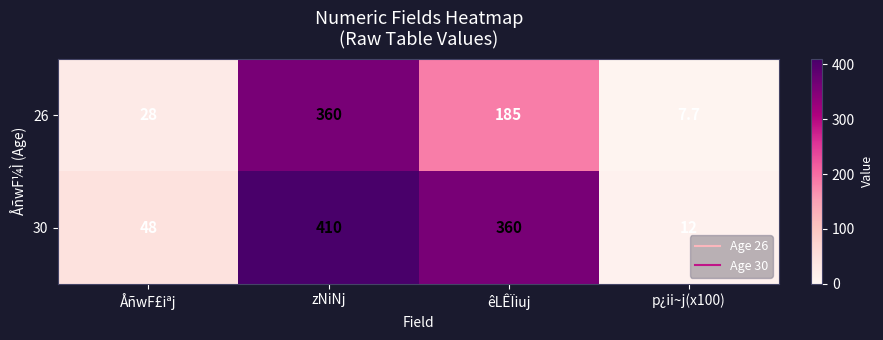

What is the difference between the 30 values at p¿ii~j(x100) and ÅñwF£iªj?

36.0